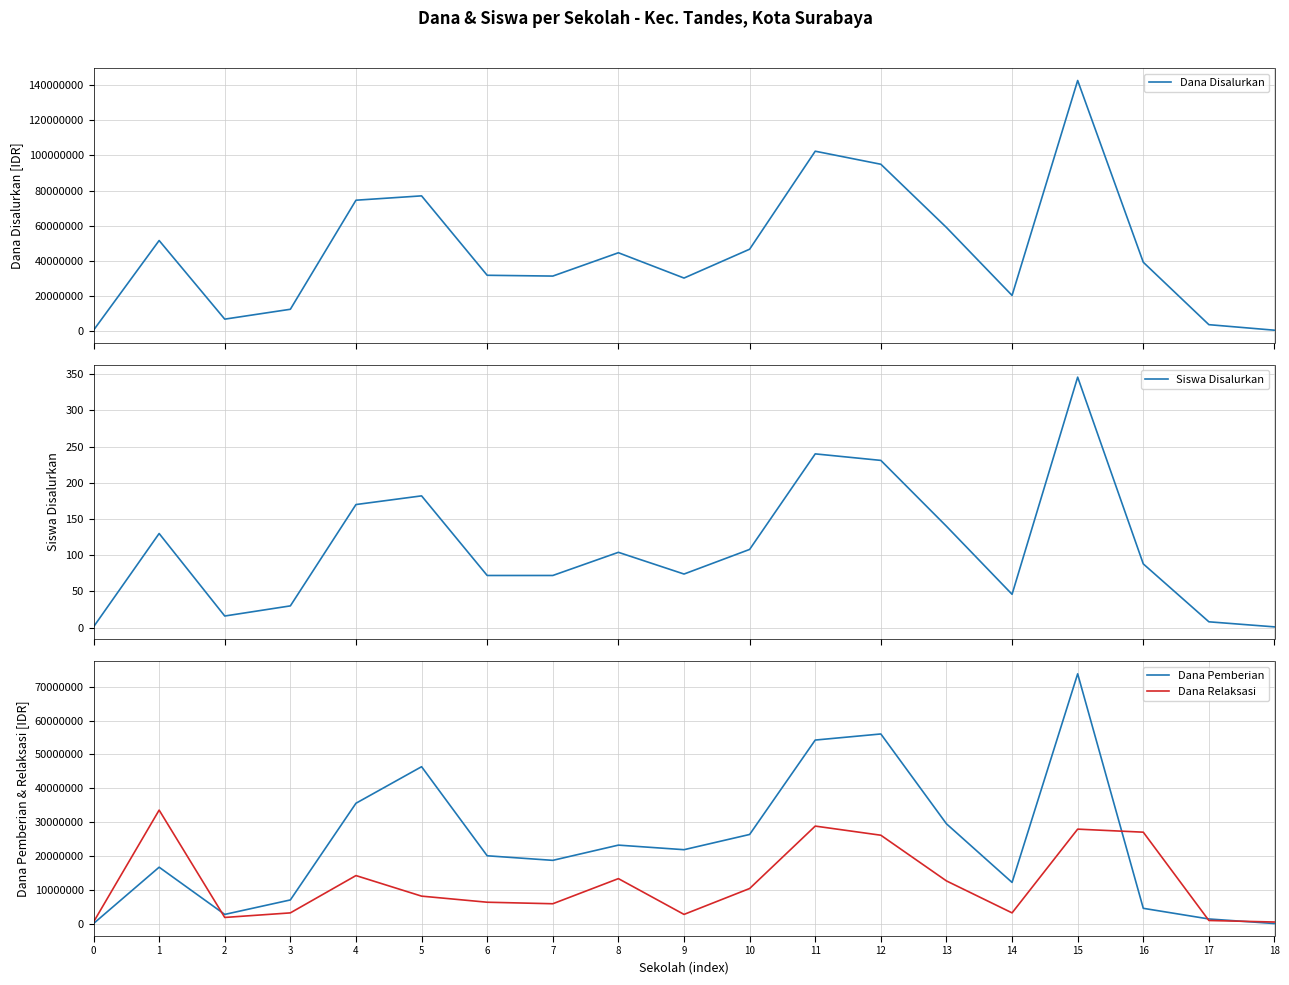

What is the approximate value of Dana Disalurkan at 2, to the nearest 50?

6750000